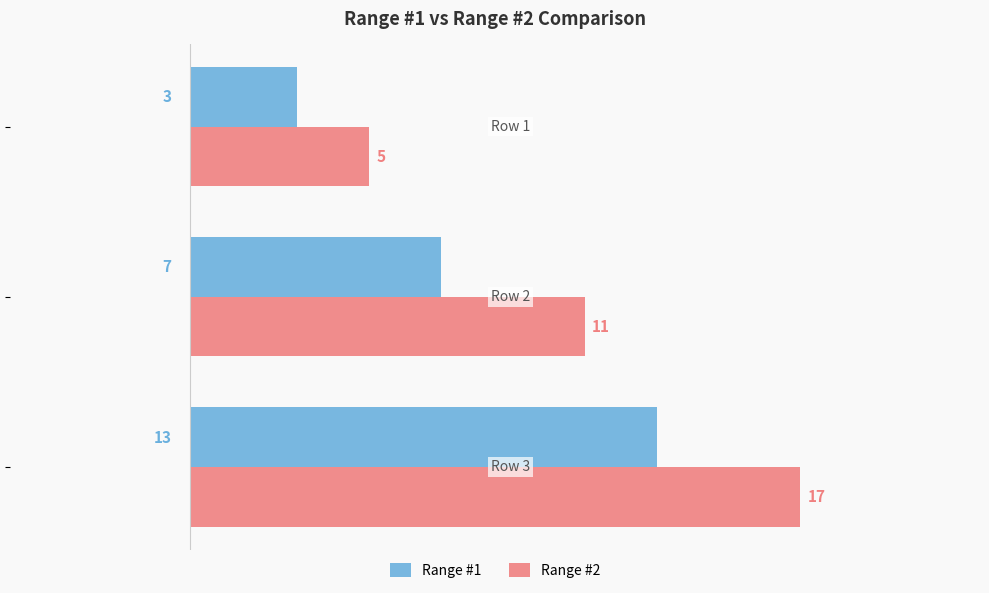

Which series has the largest range (max minus min)?

Range #2